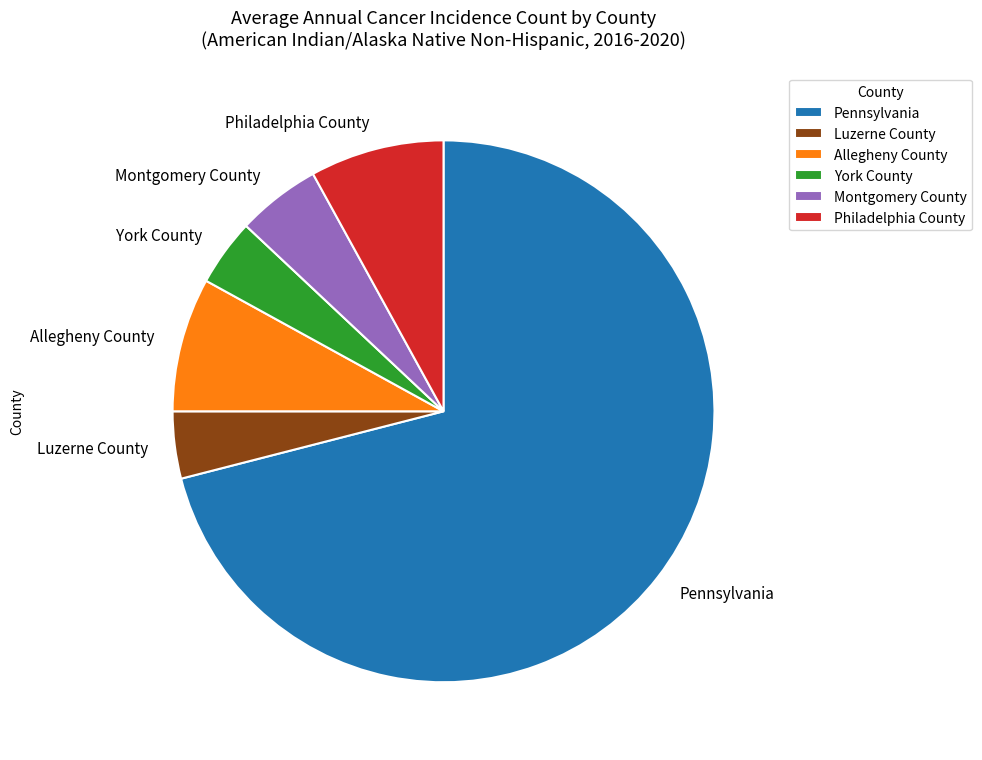

True or false: Philadelphia County accounts for 8% of the total.

True